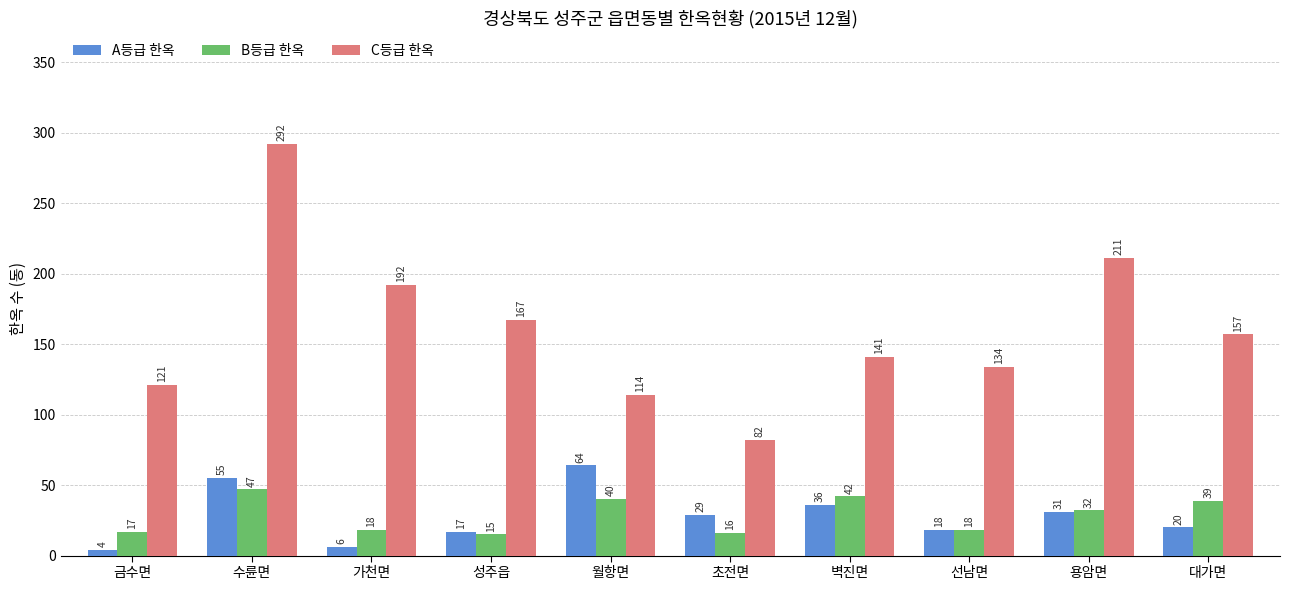

Is the value of C등급 한옥 at 수륜면 greater than the value of A등급 한옥 at 수륜면?

Yes